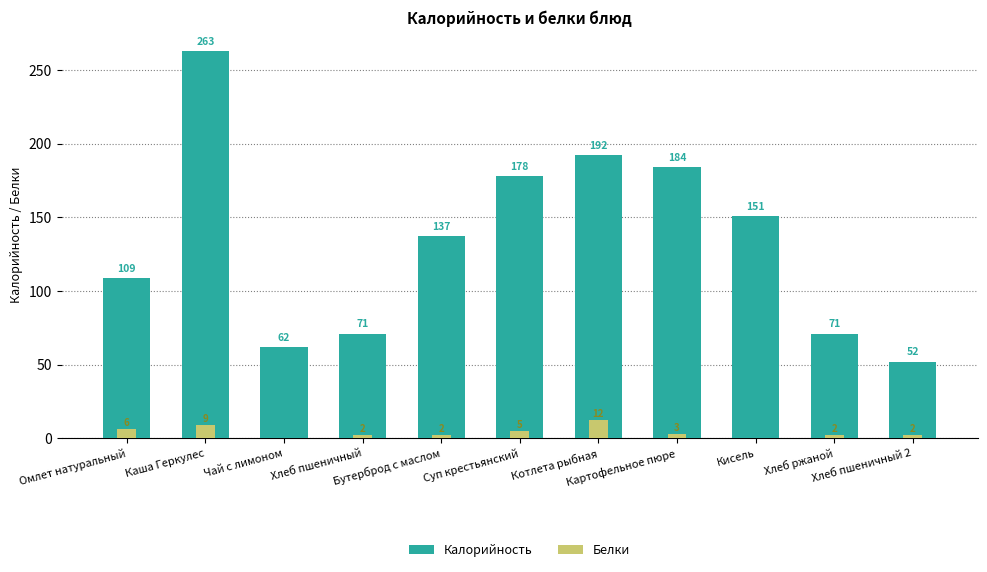

What position from the right is Кисель?

3